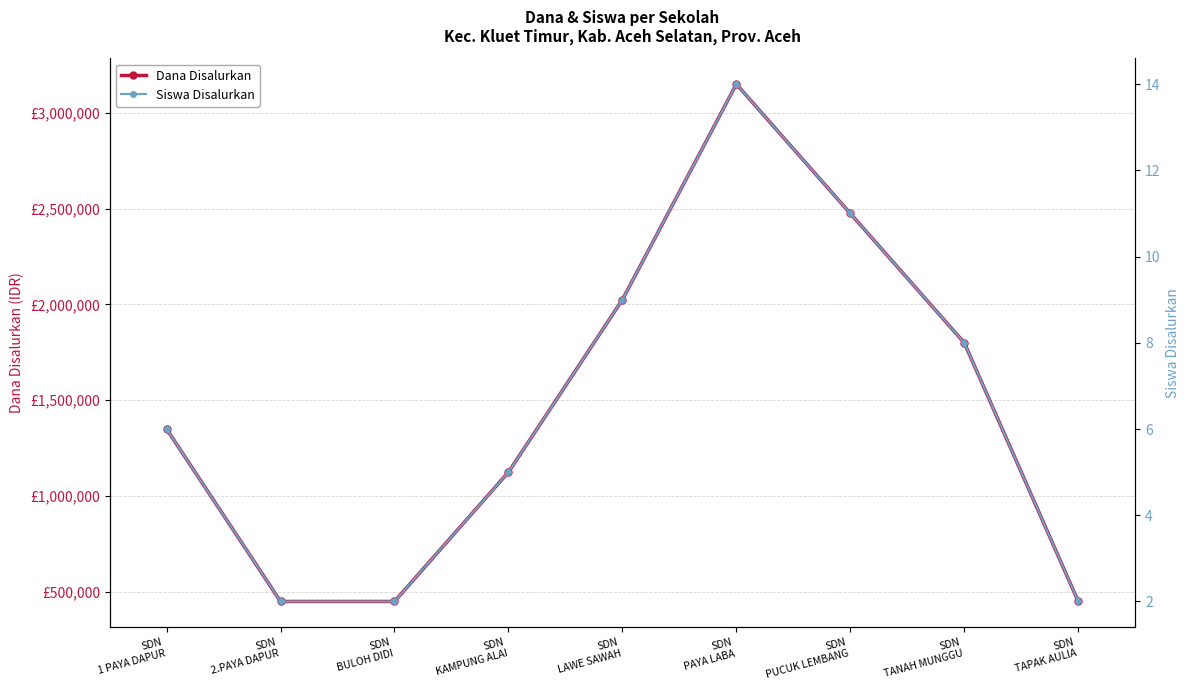

True or false: Dana Disalurkan has a value of 1800000 at SDN
TANAH MUNGGU.

True